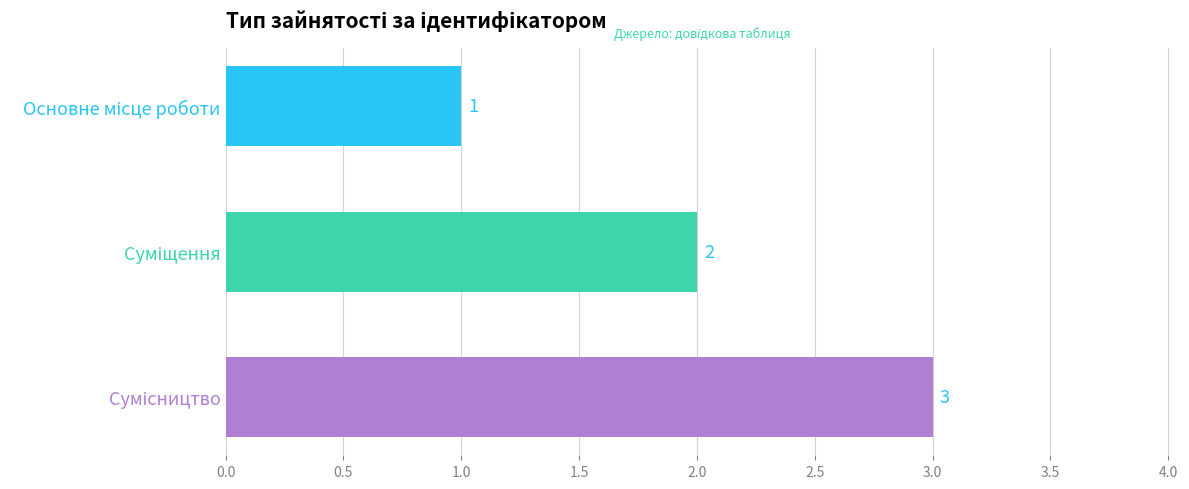

What is the maximum value shown in the chart?

3